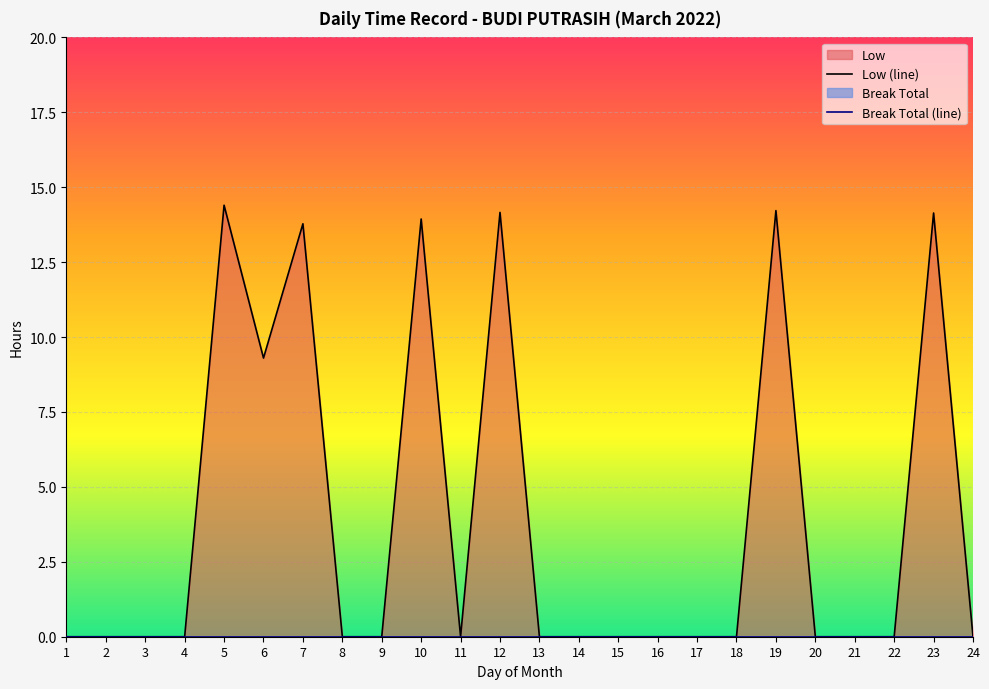

True or false: Low (line) and Break Total (line) intersect in this chart.

False